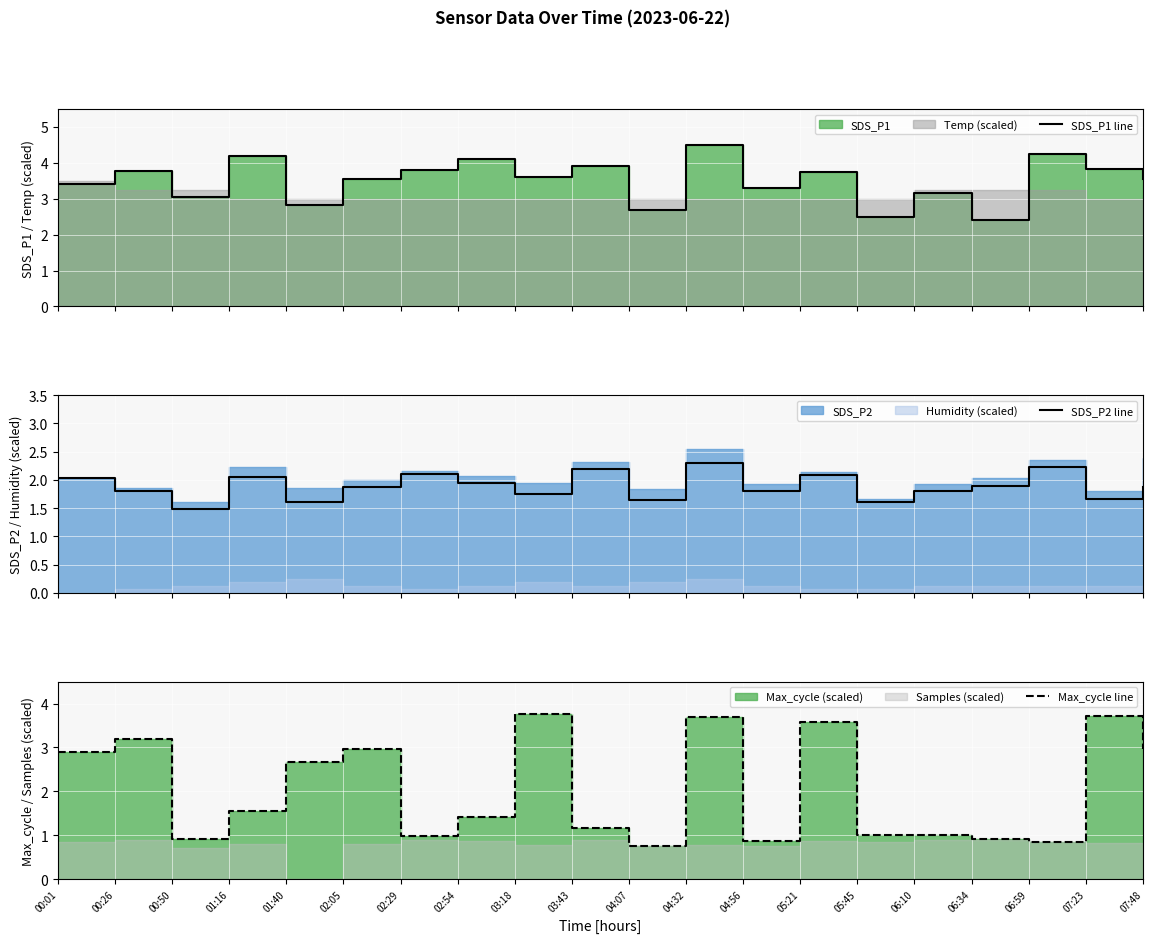

What is the spread (max minus min) of values at 00:01?

1.4